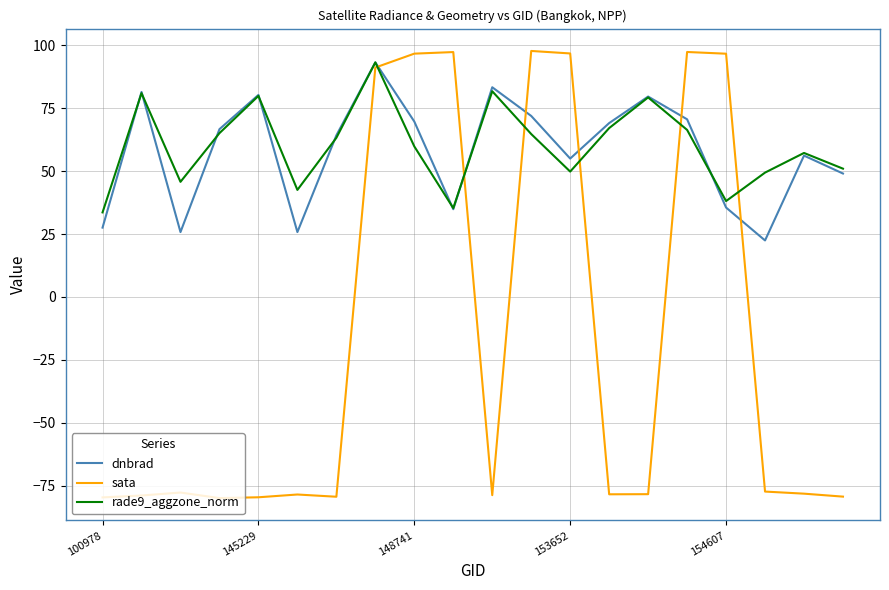

Does the chart display data point markers on the line(s)?

No